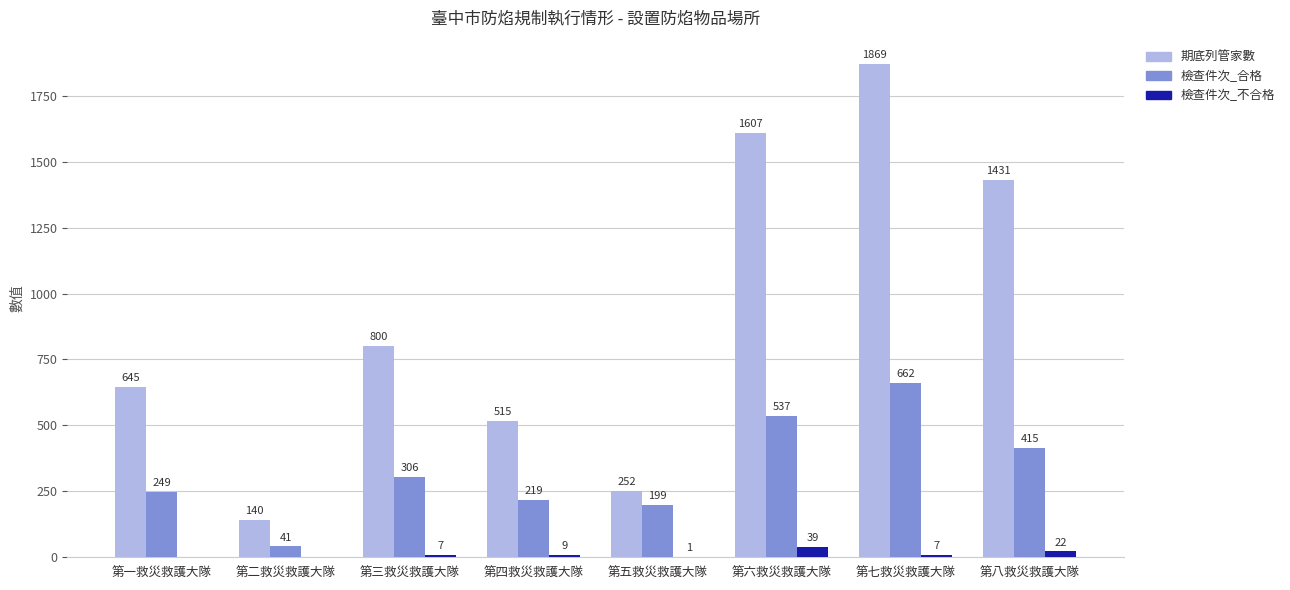

Which series changed the most between 第二救災救護大隊 and 第四救災救護大隊?

期底列管家數